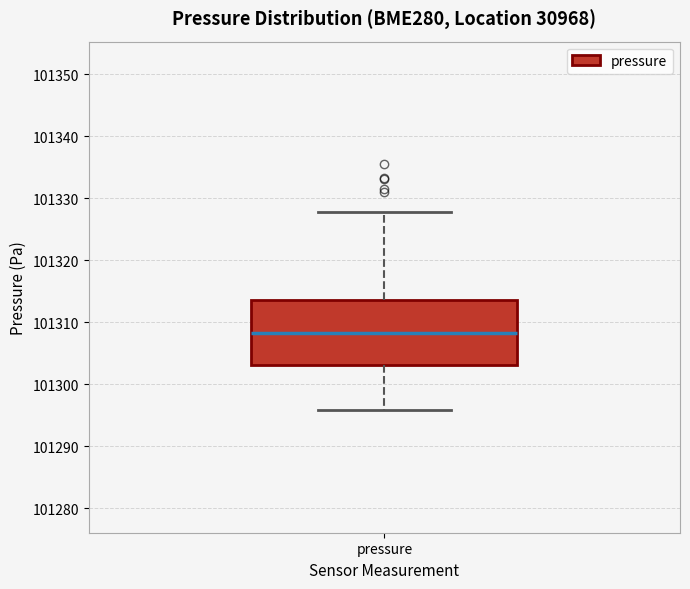

Where does the lower whisker of the box for pressure end on the y-axis? The values are not printed on the chart, so give them approximately, as read against the axis.

101296